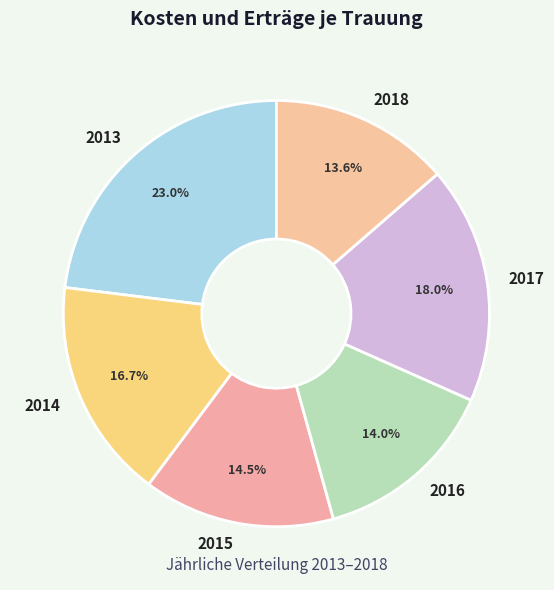

To the nearest percent, what is the difference between the largest and smallest slice percentages?

9%